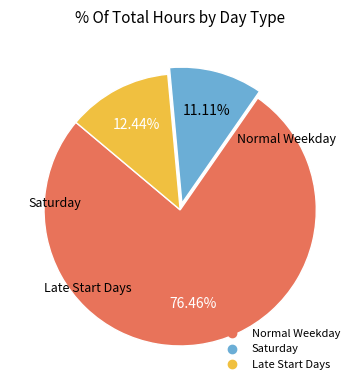

Is there any slice that represents more than half of the pie?

Yes